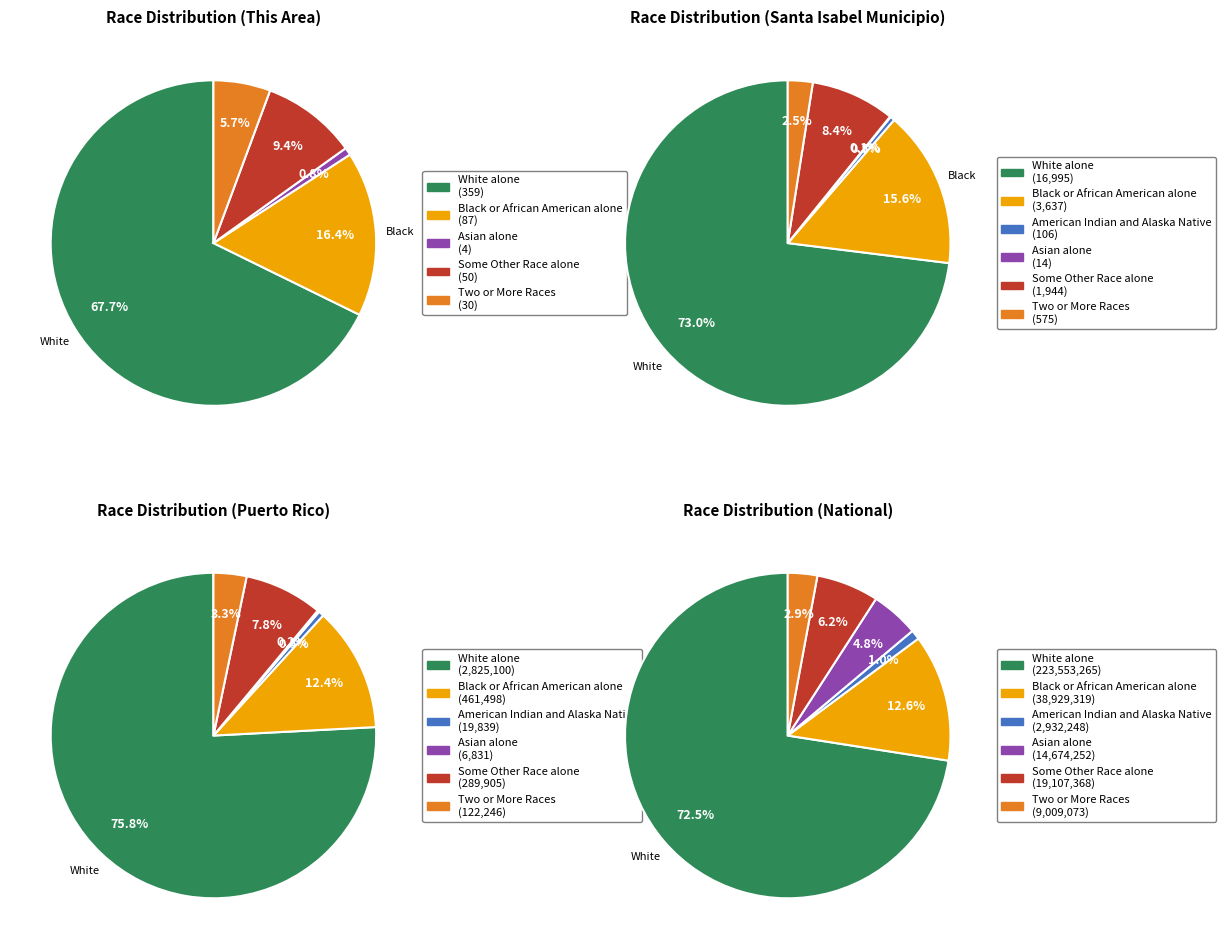

Does any single category account for the majority?

Yes